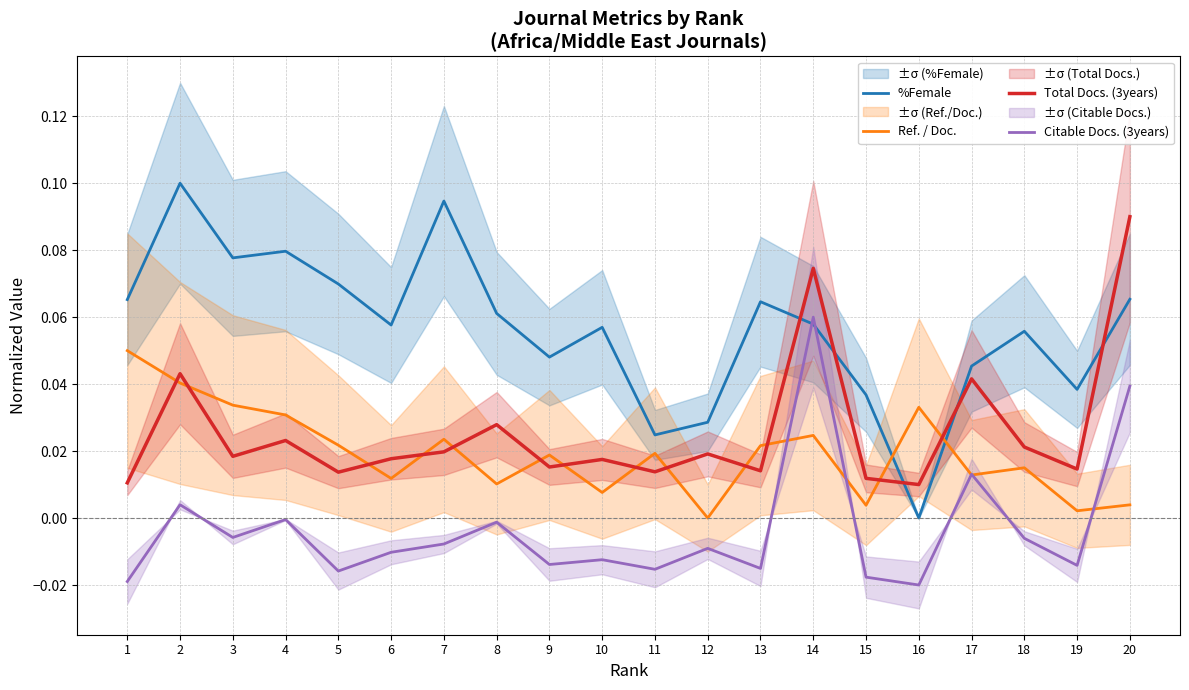

List the labels in order of %Female value, smallest first.

16, 11, 12, 15, 19, 17, 9, 18, 10, 6, 14, 8, 13, 1, 20, 5, 3, 4, 7, 2